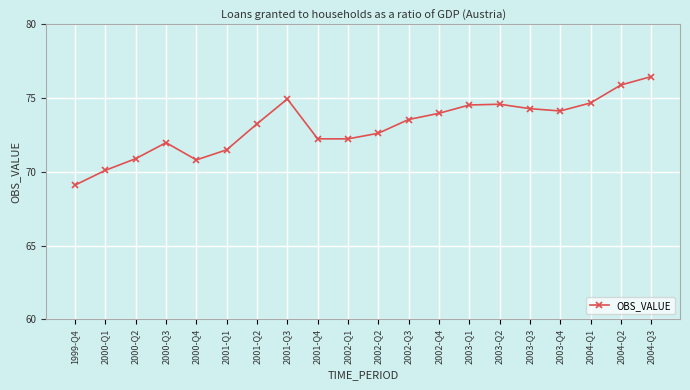

What is the greatest value displayed?

76.5